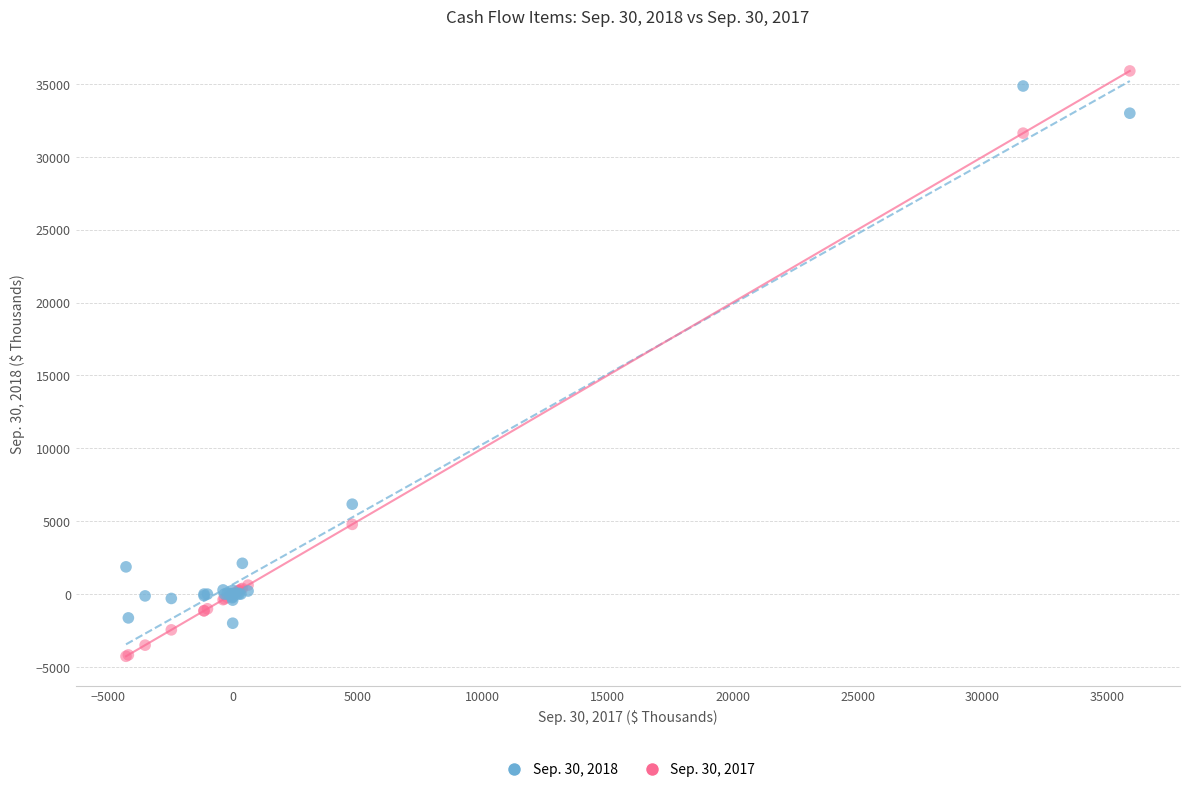

Across all series, what Y value is closest to 15812?

6167